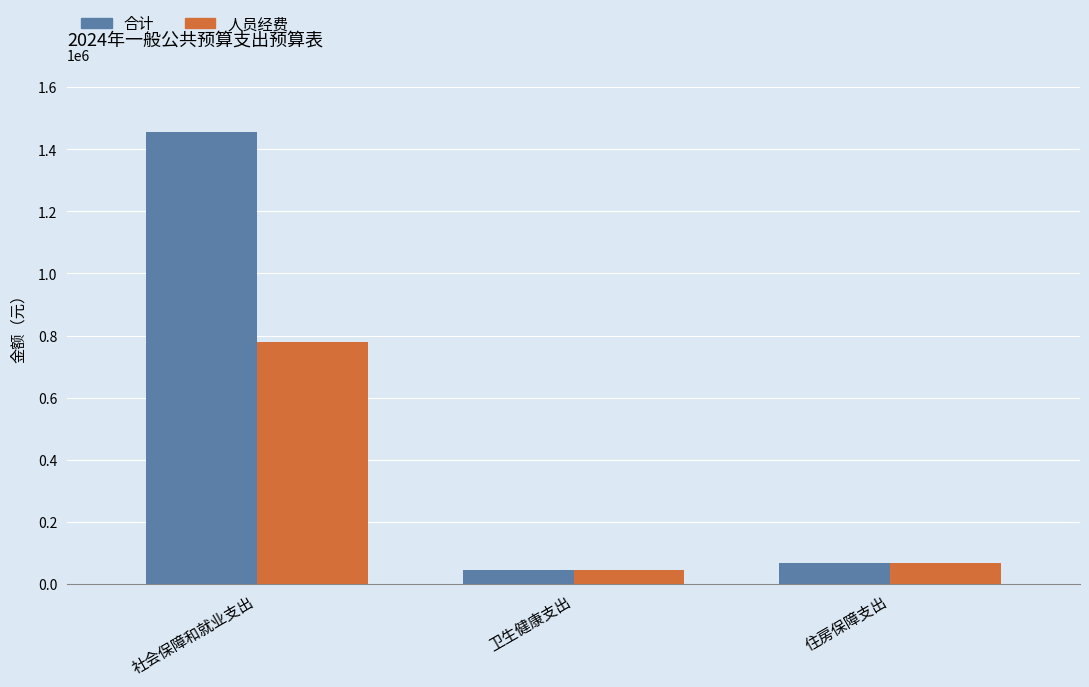

Rank the series by their maximum value, from highest to lowest.

合计, 人员经费